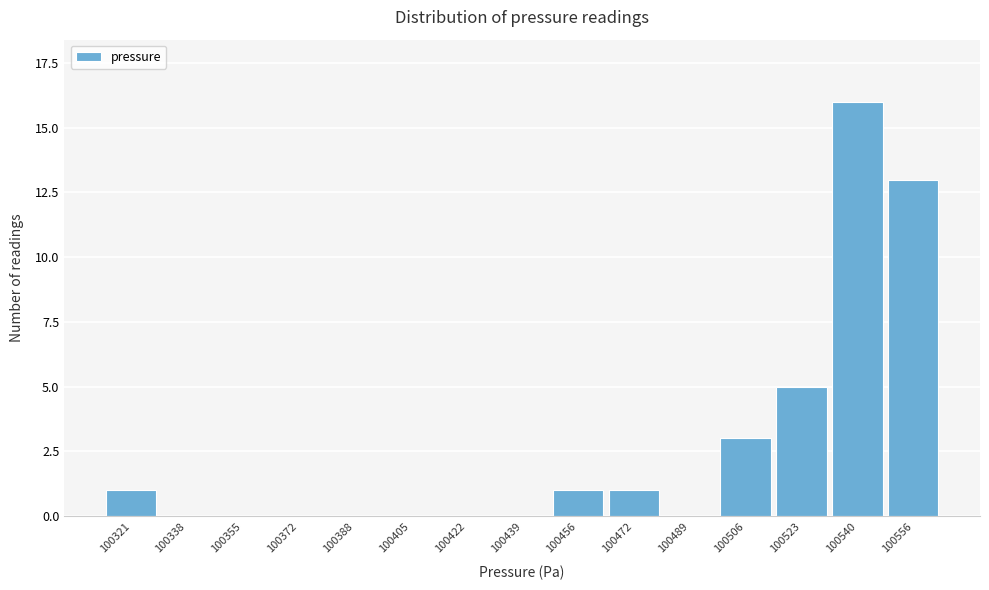

Reading right to left, list all the values displayed in this chart.

100556=13	100540=16	100523=5	100506=3	100489=0	100472=1	100456=1	100439=0	100422=0	100405=0	100388=0	100372=0	100355=0	100338=0	100321=1